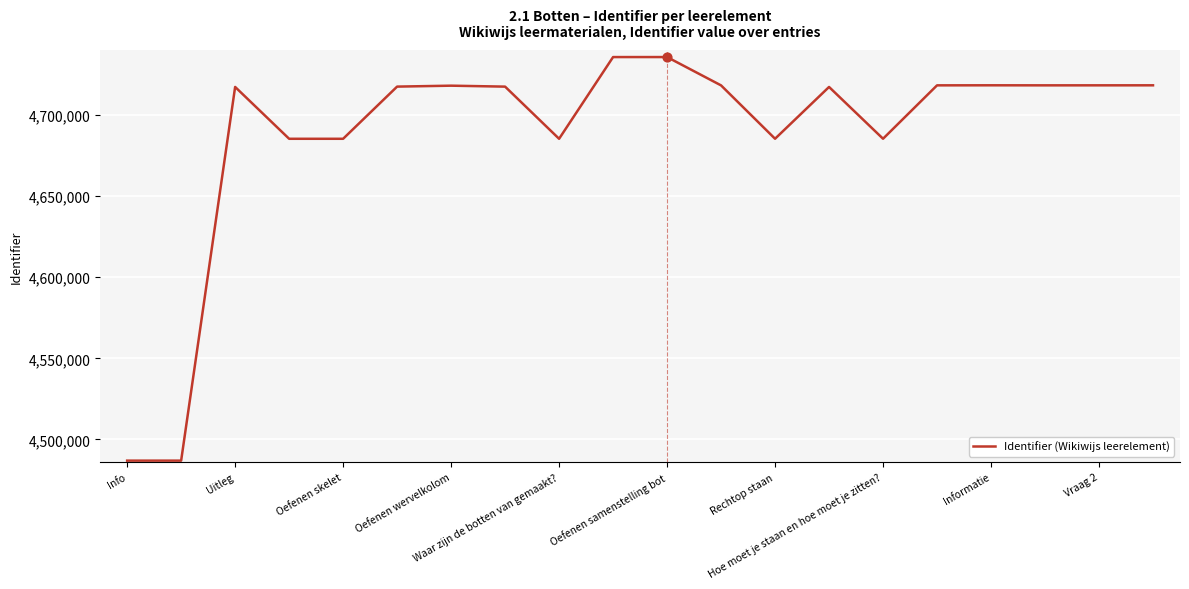

What is the difference between the maximum and minimum values?

248793